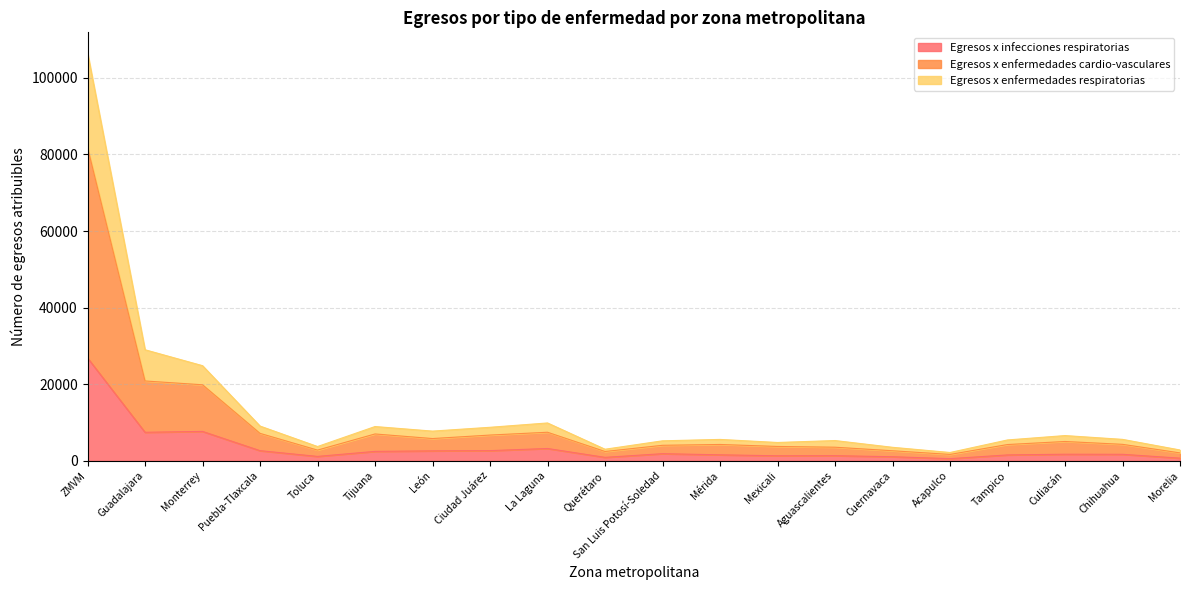

What are all the series names shown in the legend?

Egresos x infecciones respiratorias, Egresos x enfermedades cardio-vasculares, Egresos x enfermedades respiratorias